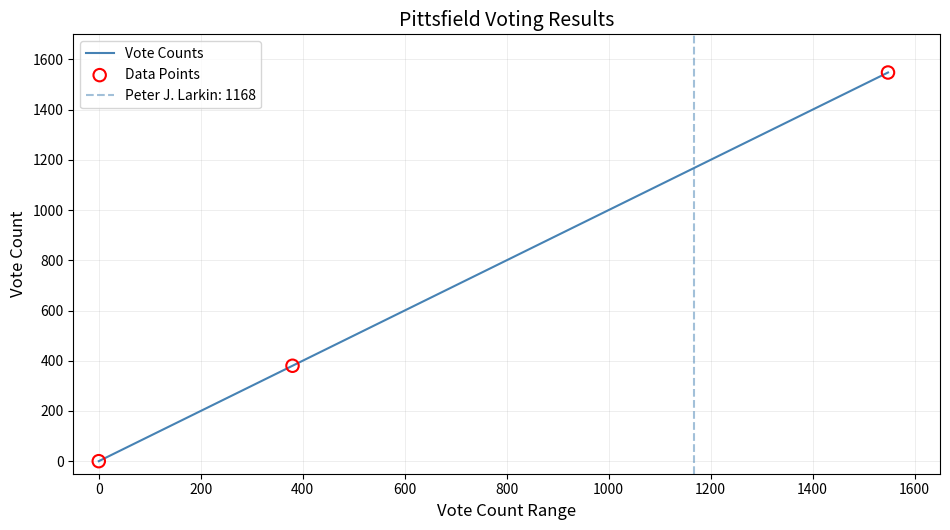

What is the highest value of the Vote Counts series?

1548